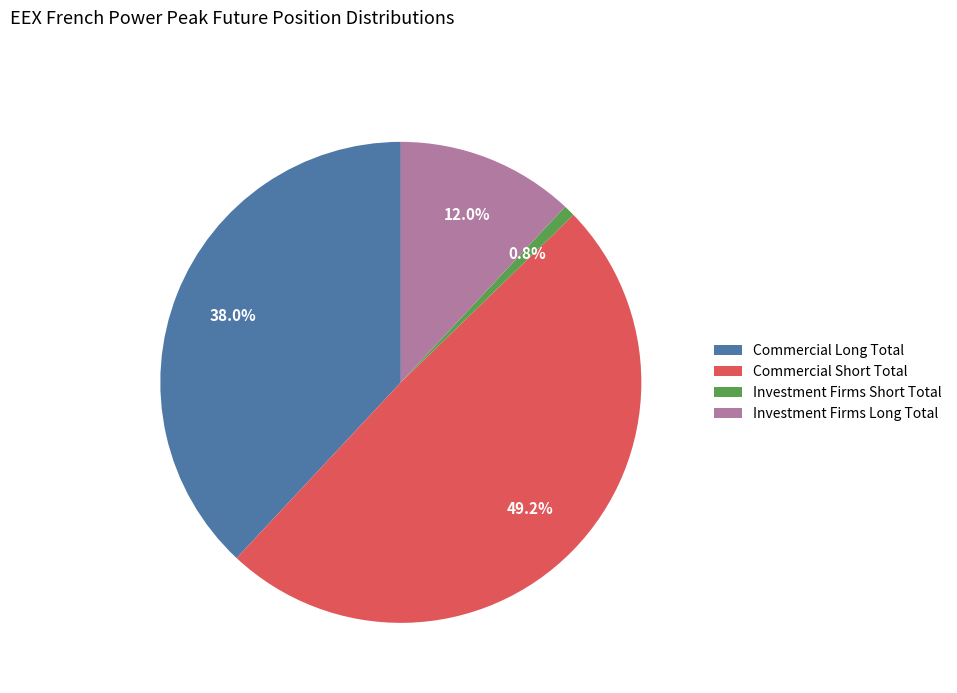

What percentage do Investment Firms Long Total and Commercial Short Total together represent?

61.2%